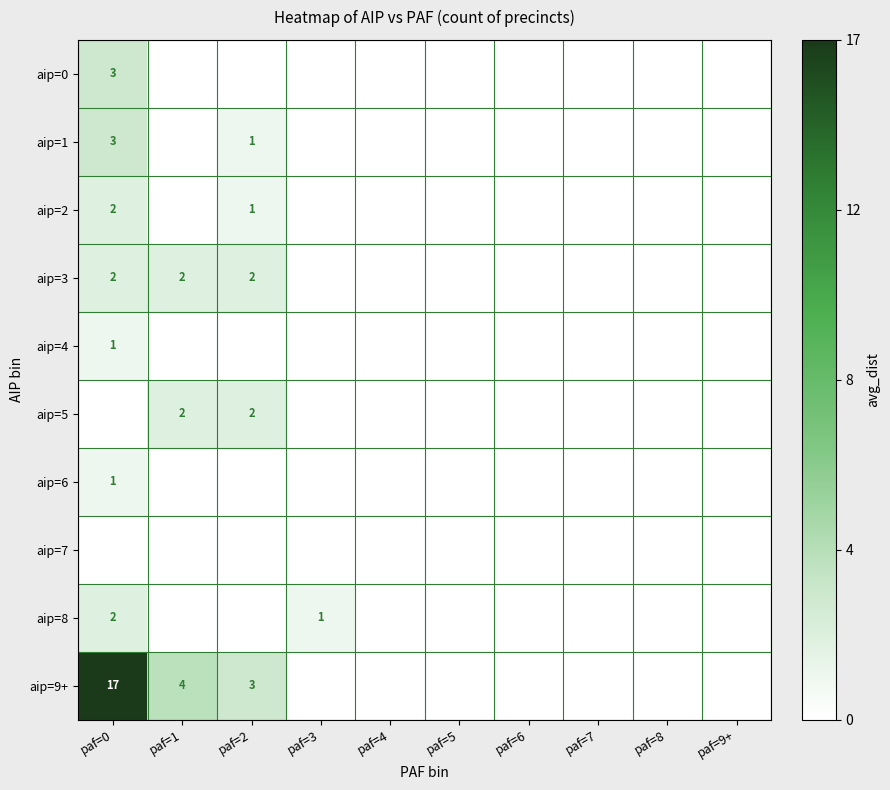

The aip=2 series shows 2 at paf=2. True or false?

False